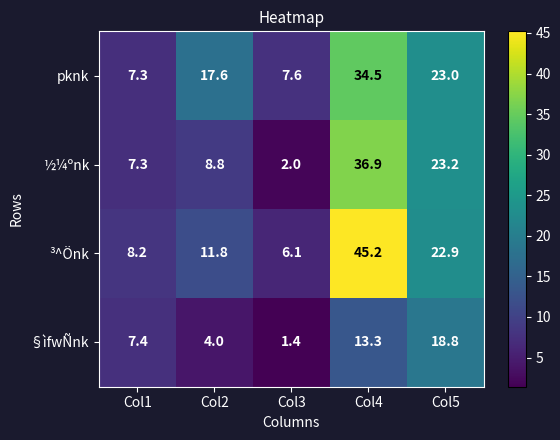

Between Col1 and Col5, which series saw the biggest shift?

½¼ºnk